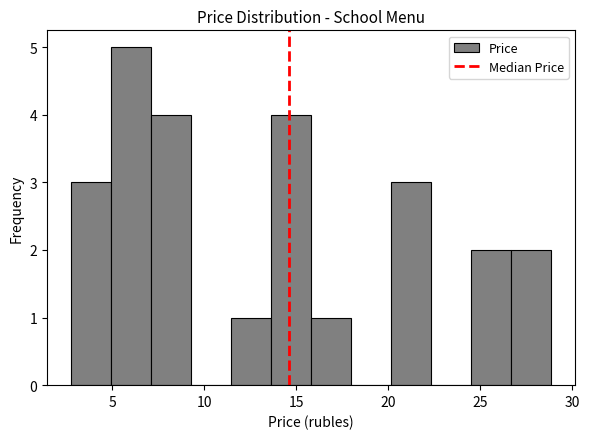

Reading left to right, list every bar in this chart as the range it spans on the x-axis followed by its height. Neither the bar edges nor the heights are printed on the chart, so give them approximately, as read against the axes.

3.0 to 5.0: 3
5.0 to 7.0: 5
7.0 to 9.5: 4
9.5 to 11.5: 0
11.5 to 13.5: 1
13.5 to 16.0: 4
16.0 to 18.0: 1
18.0 to 20.0: 0
20.0 to 22.5: 3
22.5 to 24.5: 0
24.5 to 26.5: 2
26.5 to 29.0: 2